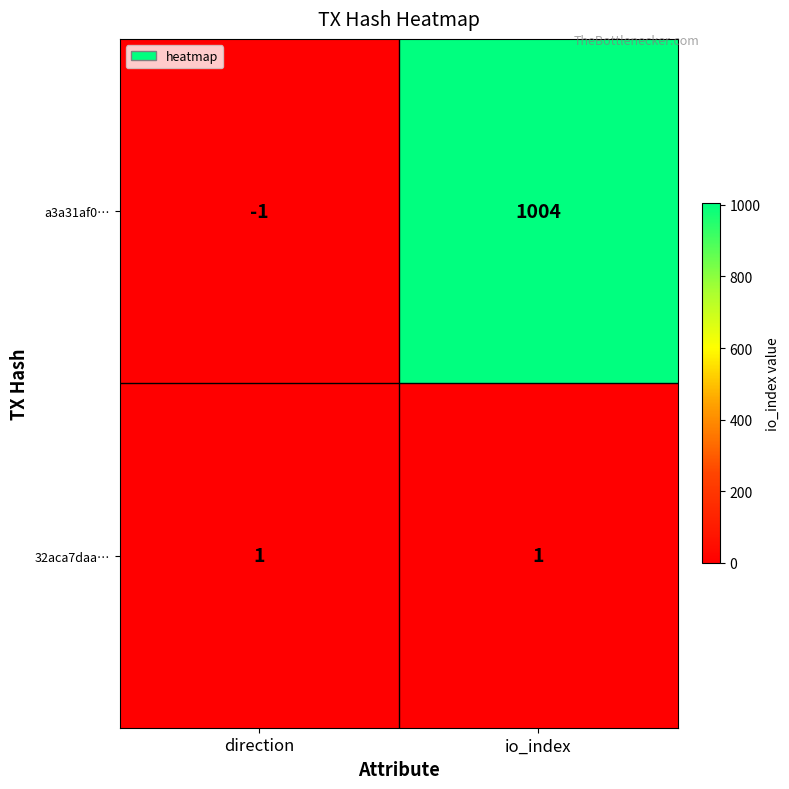

What is the sum of all a3a31af0… values?

1003